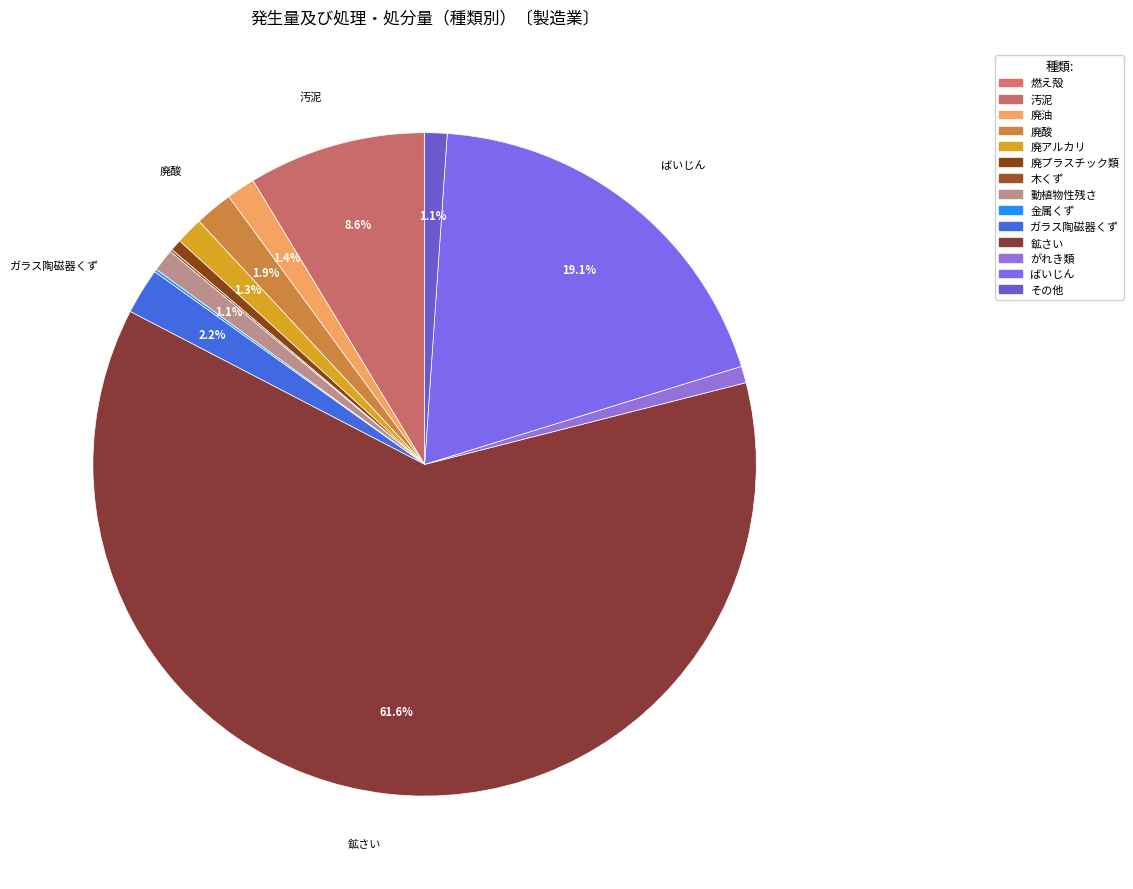

Is the sum of 木くず and ばいじん greater than half?

No